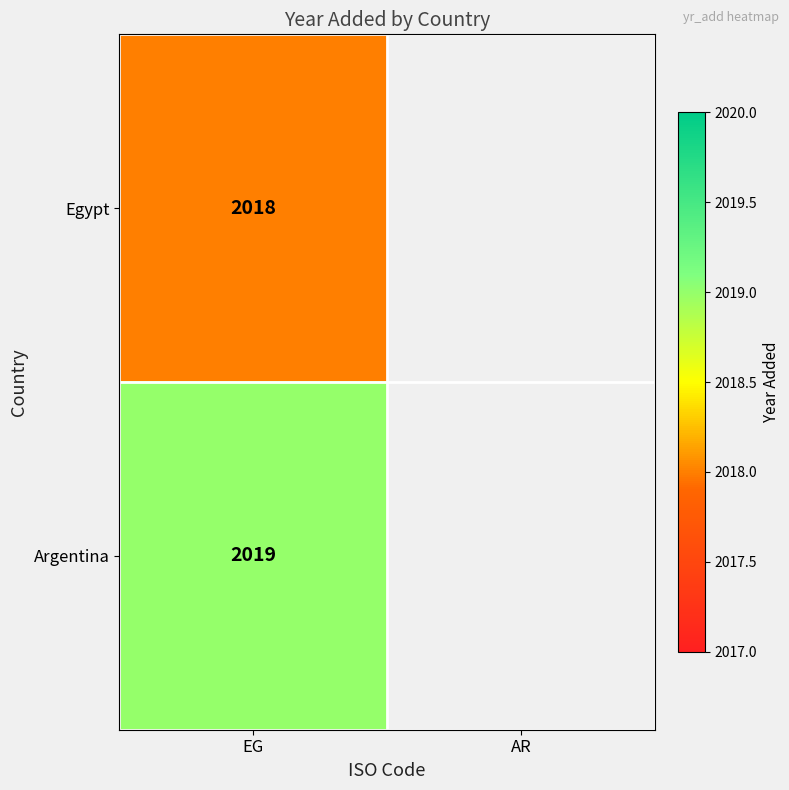

What is the total value across all series at EG?

4037